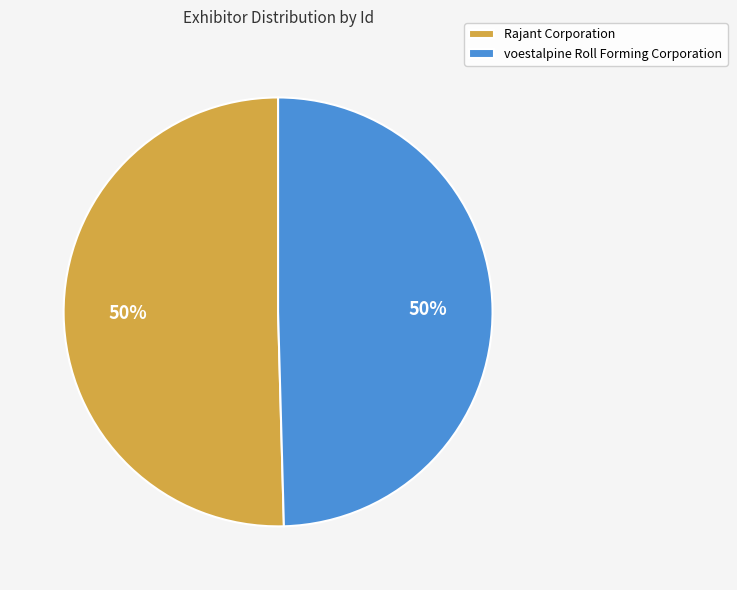

Do voestalpine Roll Forming Corporation and Rajant Corporation together represent more than half of the pie?

Yes